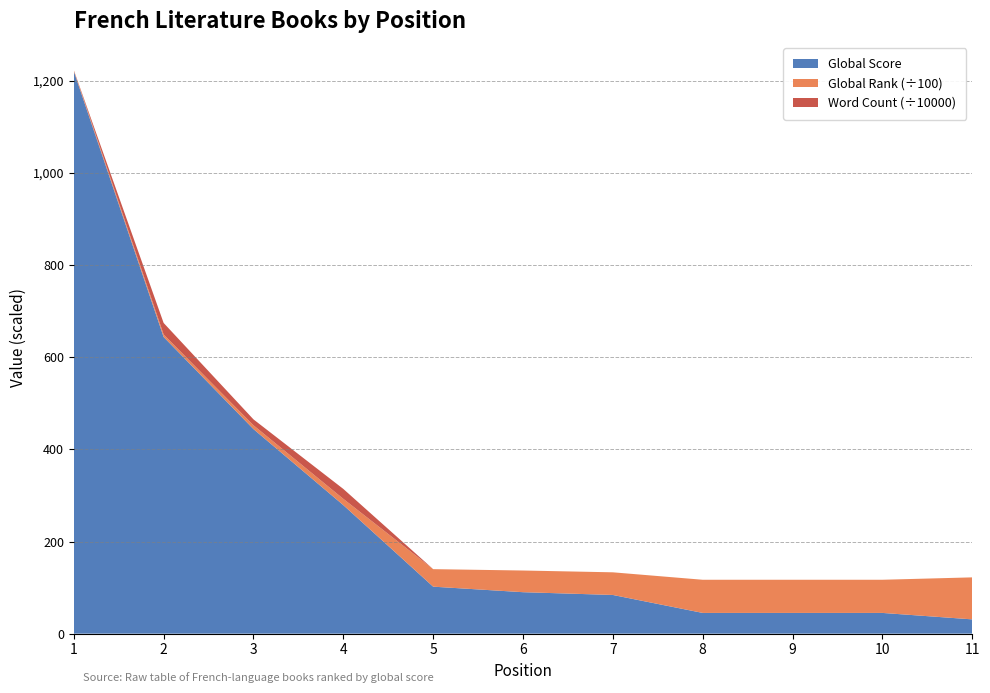

Reading left to right, what are all the values shown in this chart?

Global Score: 1221	644	444	279	102	90	84	45	45	45	31
Global Rank: 249	546	832	1363	3803	4706	4915	7199	7199	7199	9118
Word Count: 0	250000	128000	215000	0	0	0	0	0	0	0